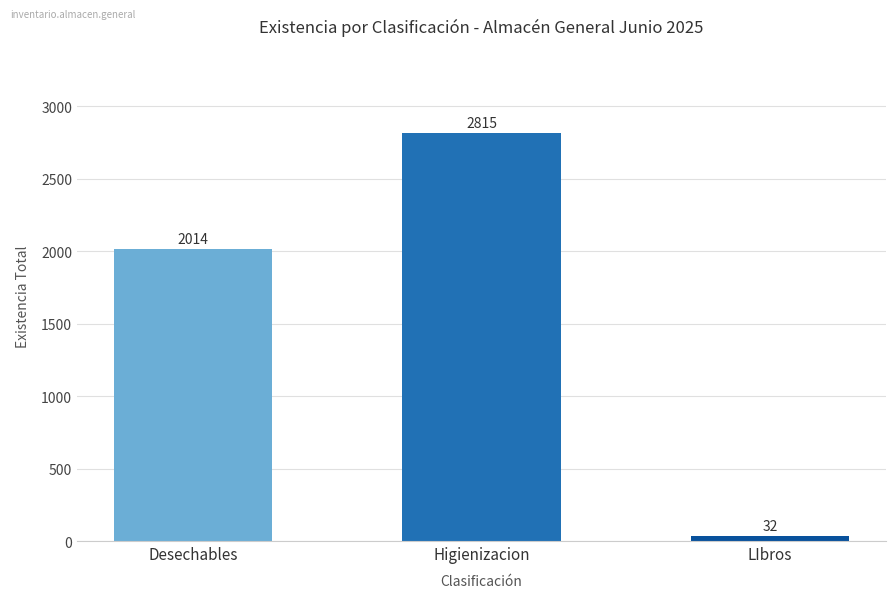

What is the difference between the values at Higienizacion and LIbros?

2783